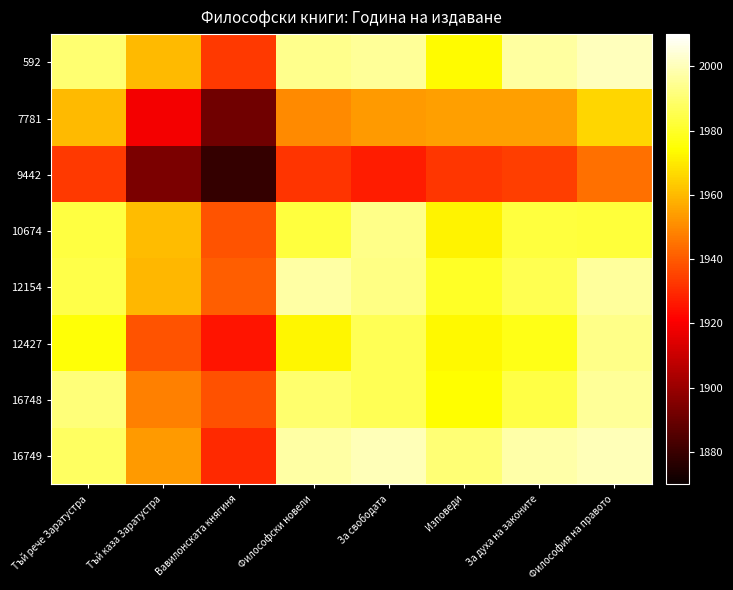

What is the total value across all series at За духа на законите?

15812.6